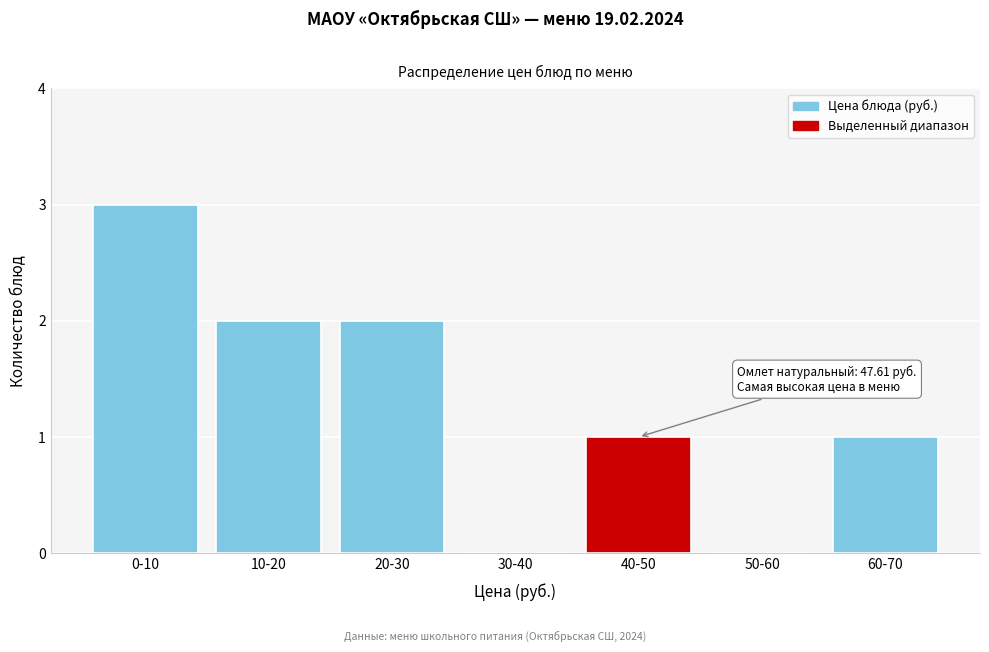

Reading right to left, extract all data points from this chart.

60-70=1	50-60=0	40-50=1	30-40=0	20-30=2	10-20=2	0-10=3